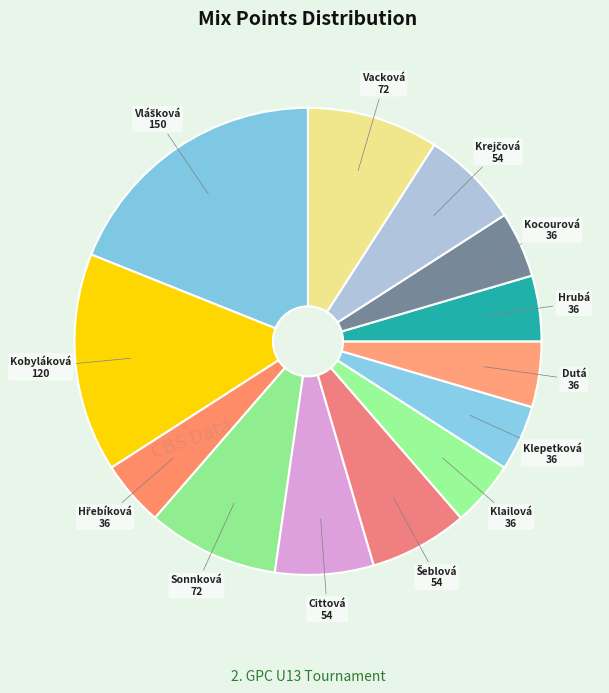

Is there a majority slice in this chart?

No